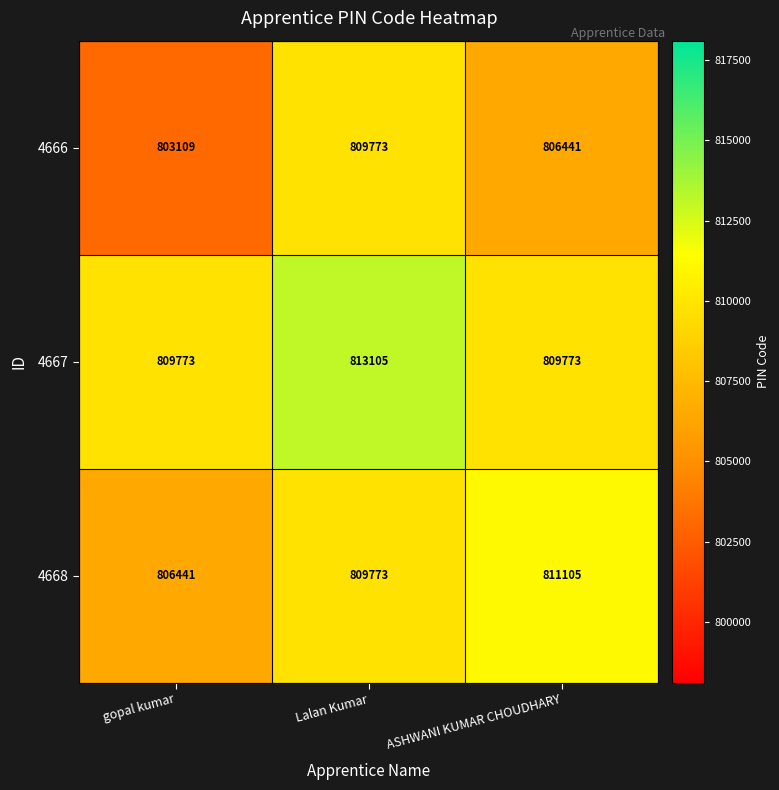

What is the sum of the 4667 values at Lalan Kumar and ASHWANI KUMAR CHOUDHARY?

1622878